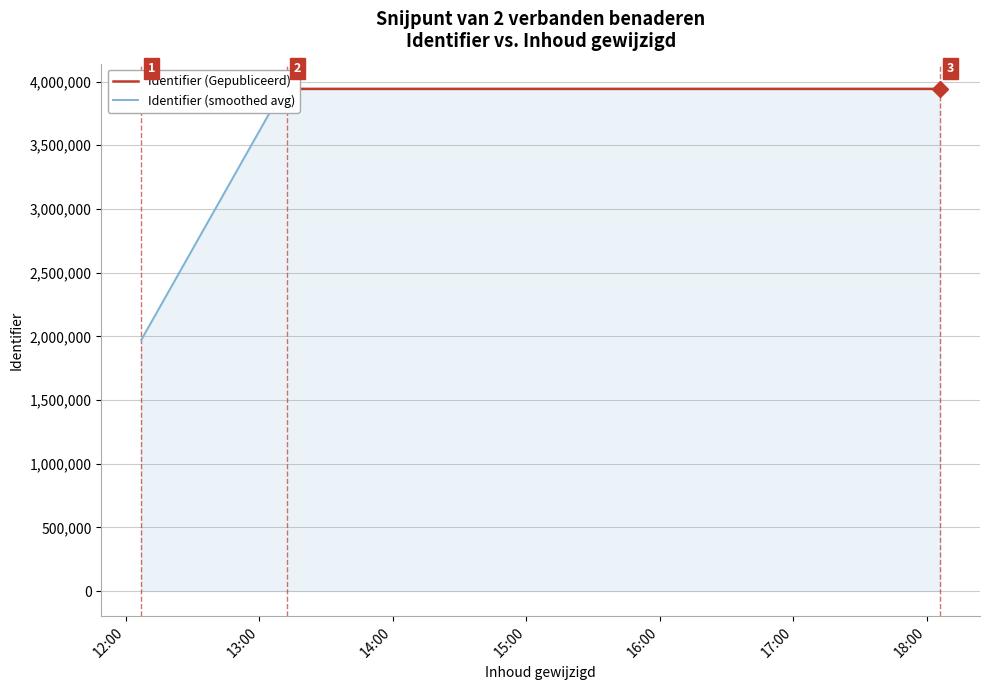

At which category is the sum across all series the highest?

16:00